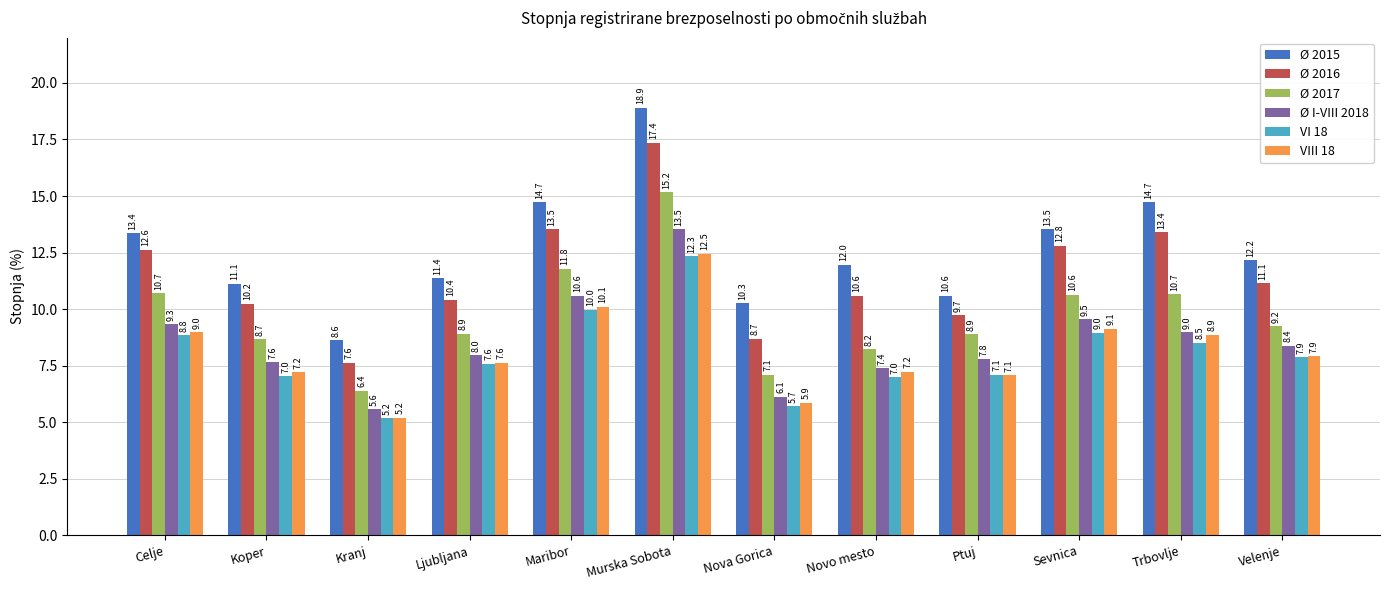

Rank the series by their maximum value, from lowest to highest.

VI 18, VIII 18, Ø I-VIII 2018, Ø 2017, Ø 2016, Ø 2015